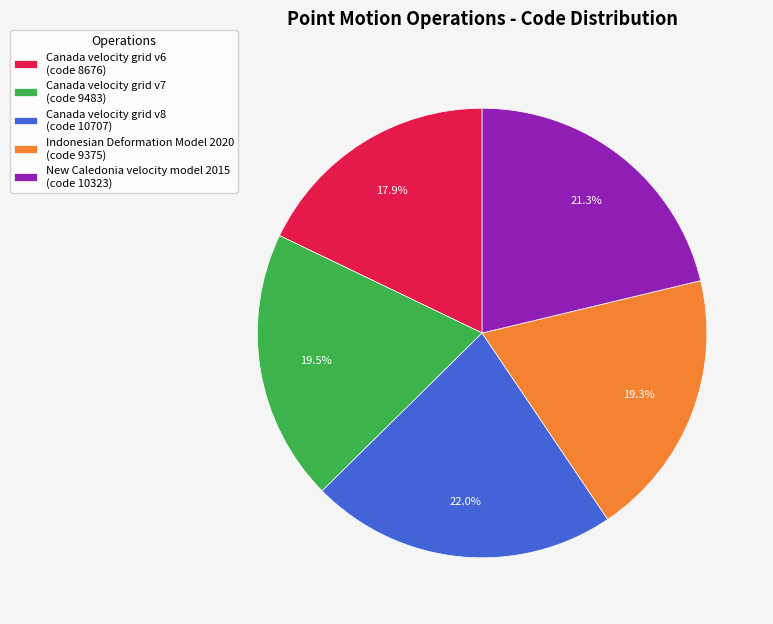

How many segments does this pie chart have?

5